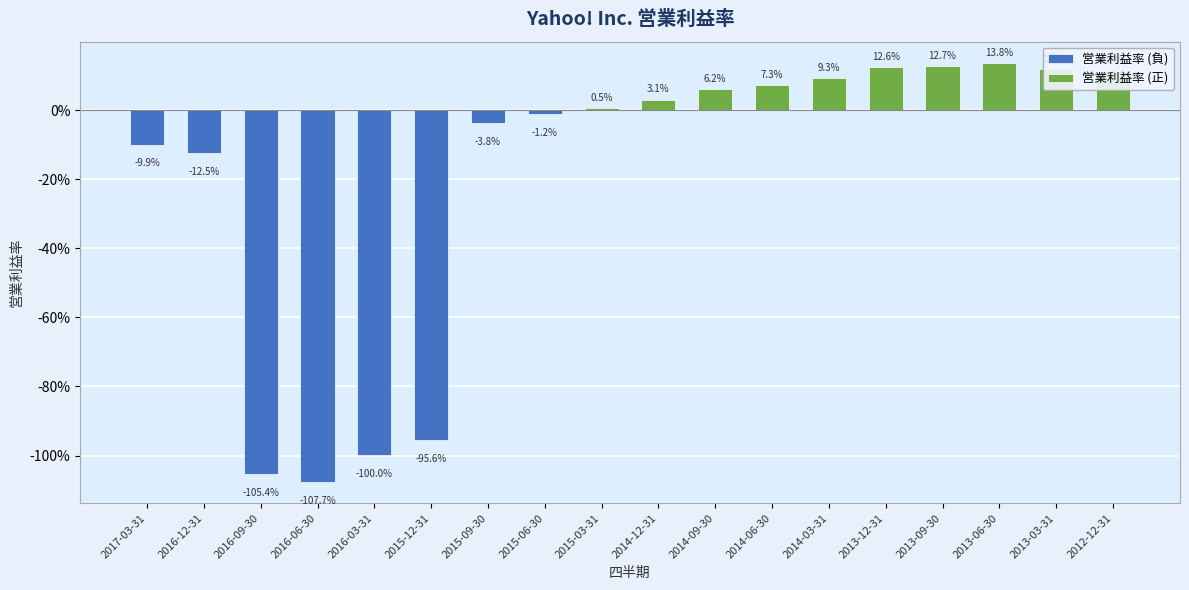

Which has a higher value, 2013-09-30 or 2014-03-31?

2013-09-30